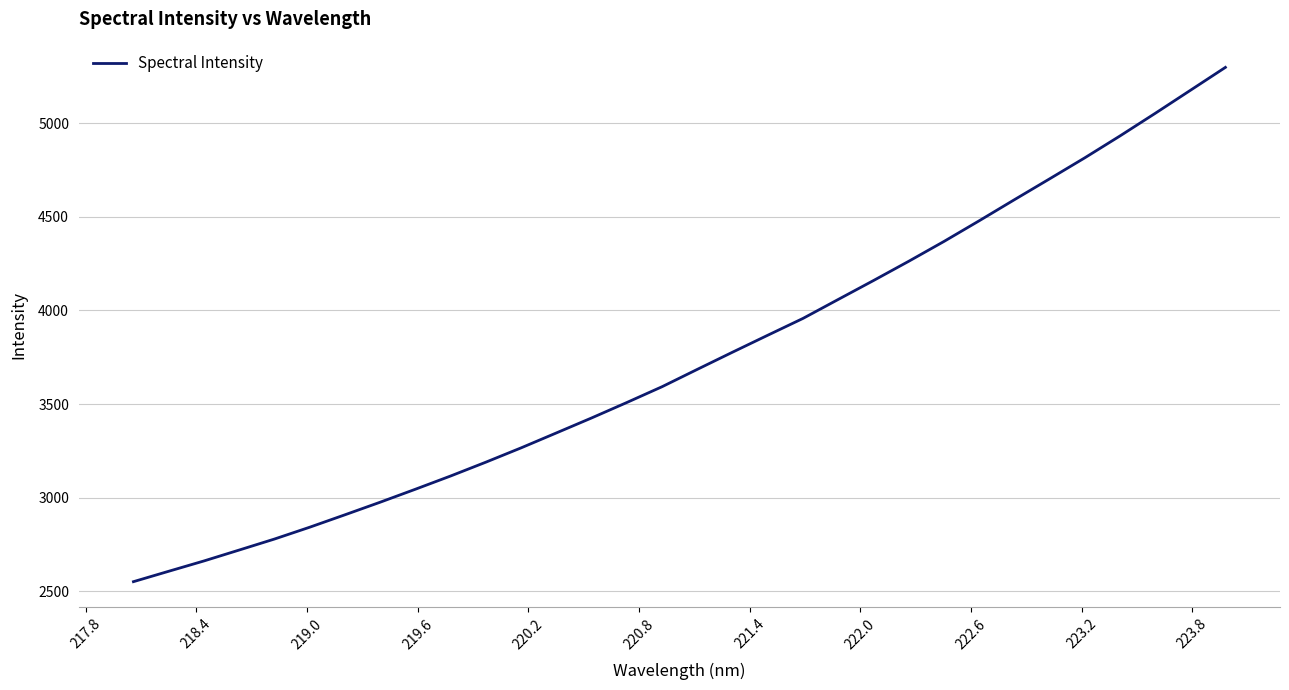

What is the minimum value shown in the chart?

2552.3